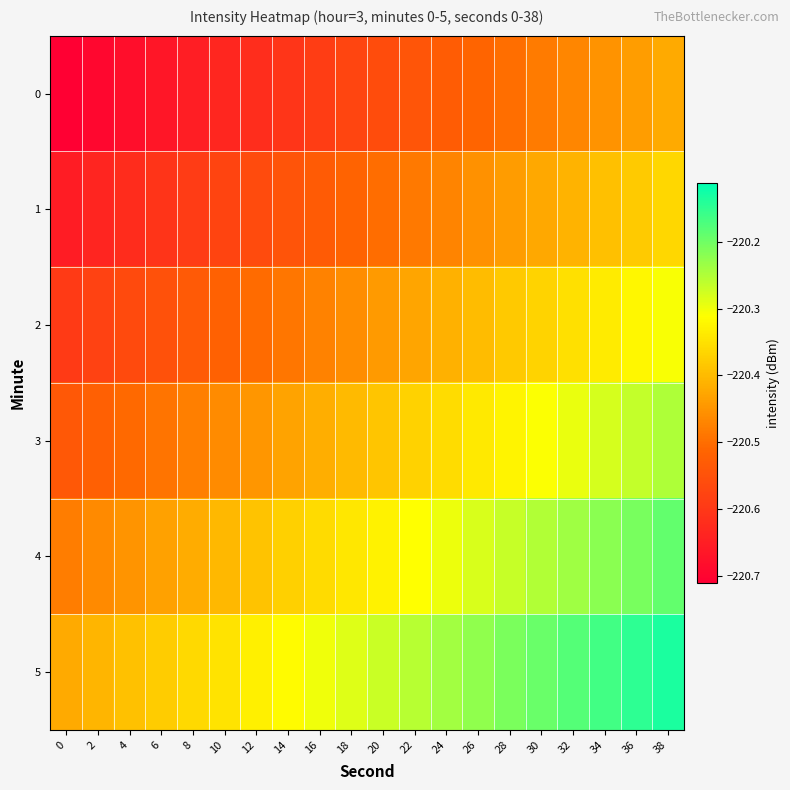

What is the difference between the highest and lowest values at 16?

0.3